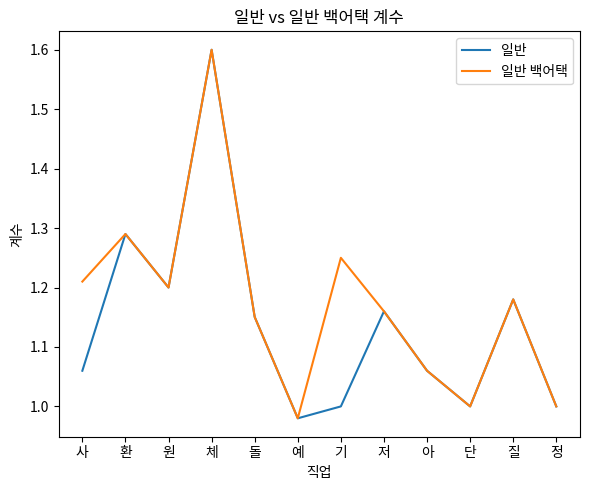

What is the total value across all series at 정?

2.0